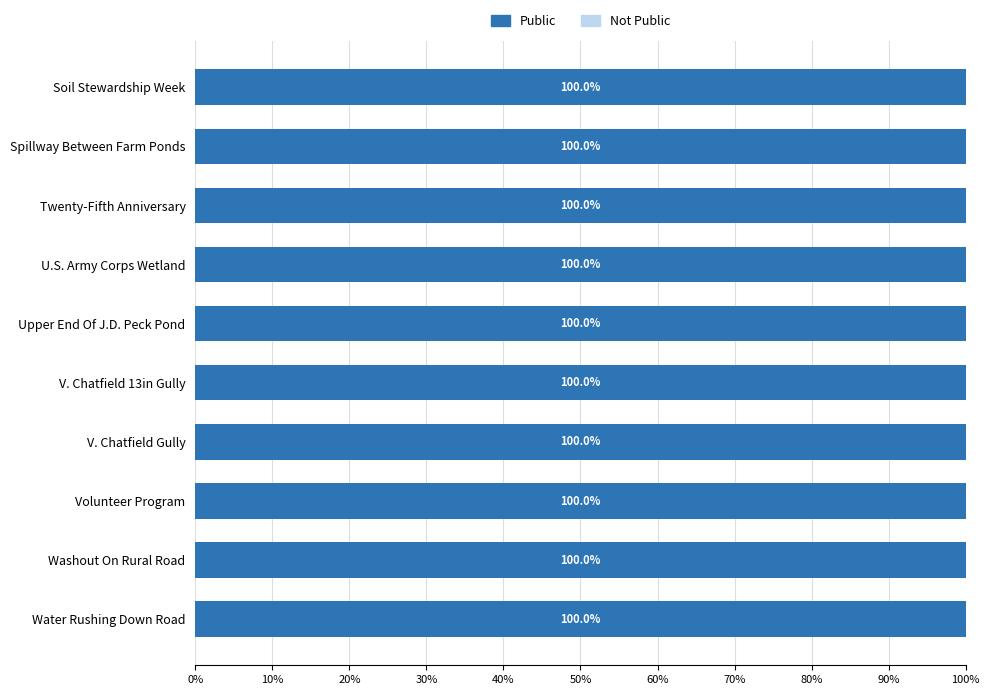

At how many categories does at least one series exceed 0?

10